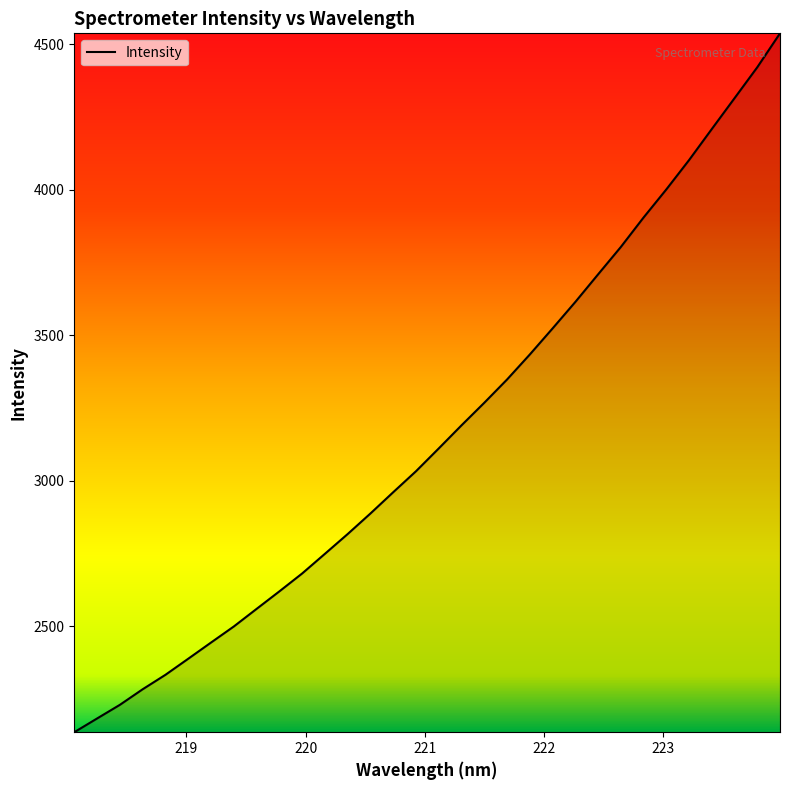

What is the maximum value shown in the chart?

4537.0